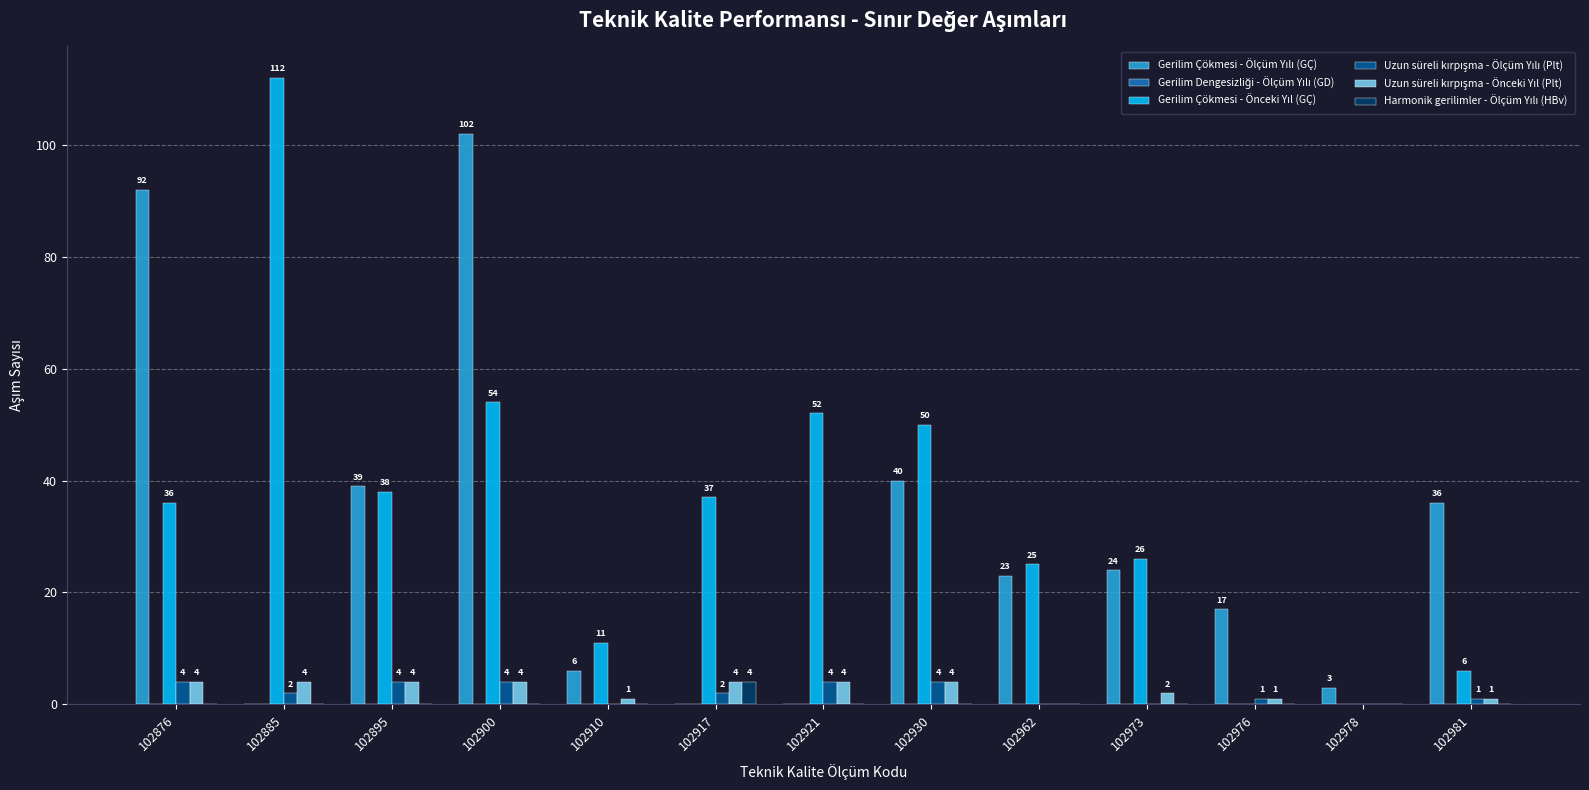

At which category does the chart reach its peak across all series?

102885